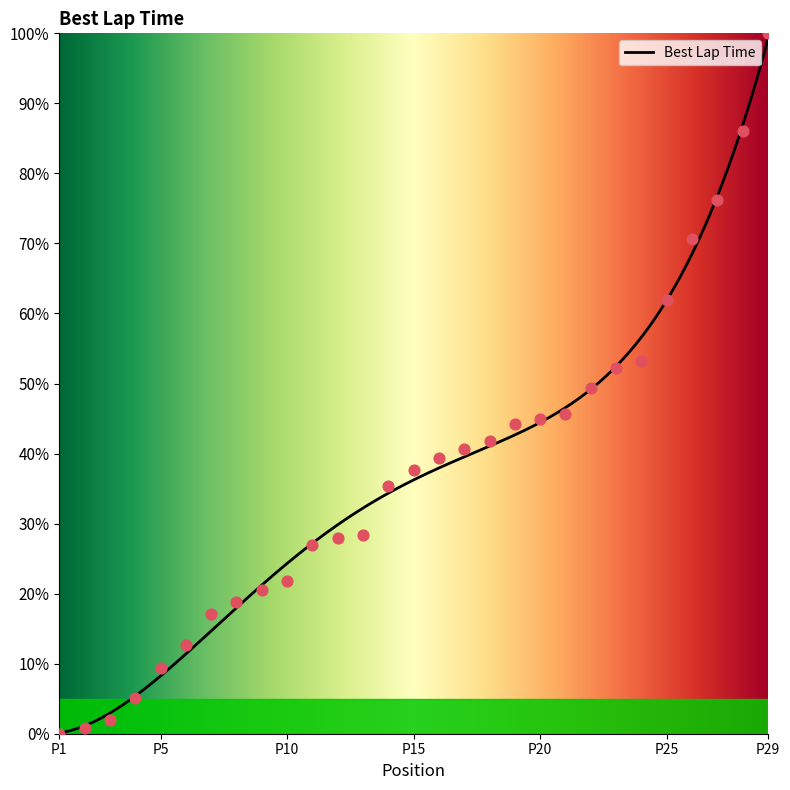

What is the ratio of the value at 4 to the value at 9?

0.3